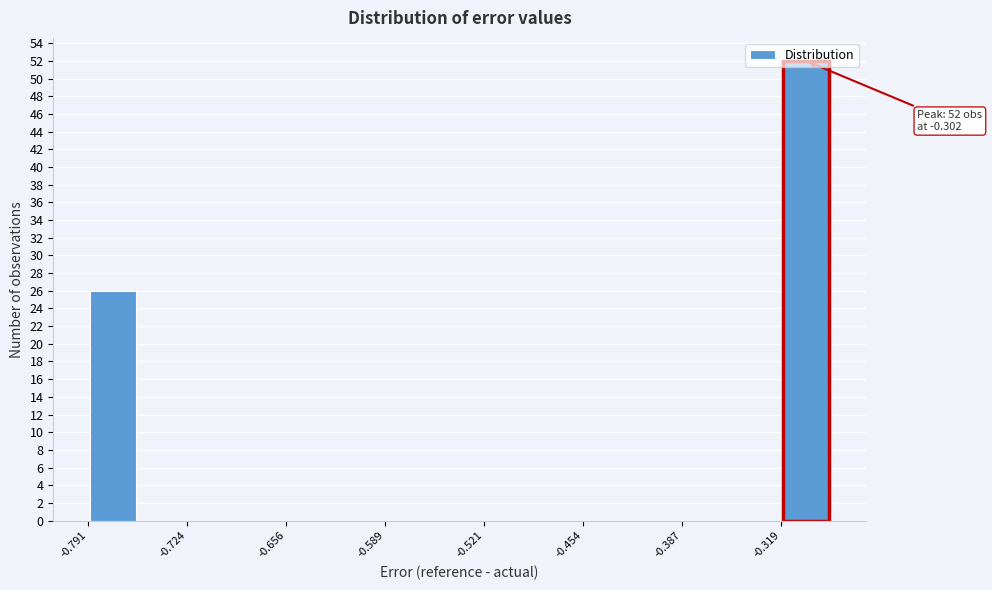

Read against the x-axis, roughly where is the centre of the tallest bar?

-0.30